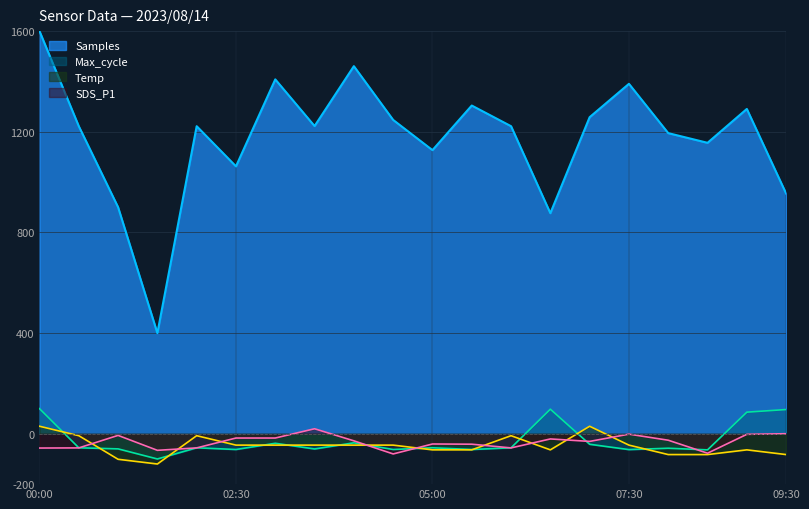

What is the value of the Max_cycle point at the 3rd from the left?

-59.9